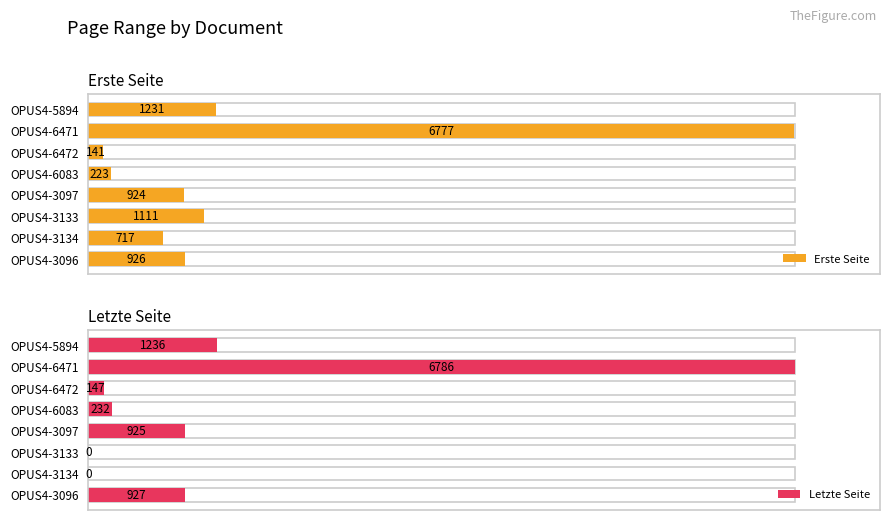

The Letzte Seite series shows 66.1 at OPUS4-6471. True or false?

False